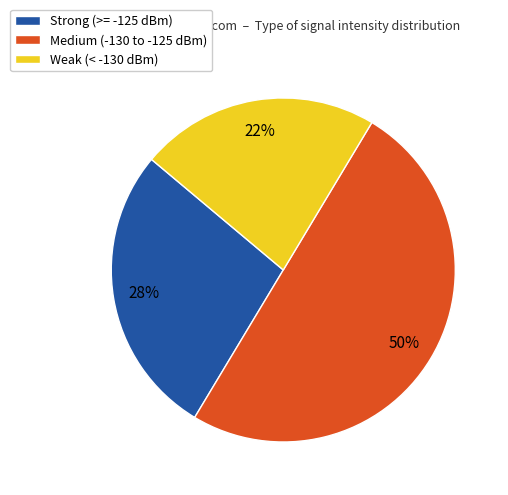

To the nearest percent, what is the average slice percentage?

33%